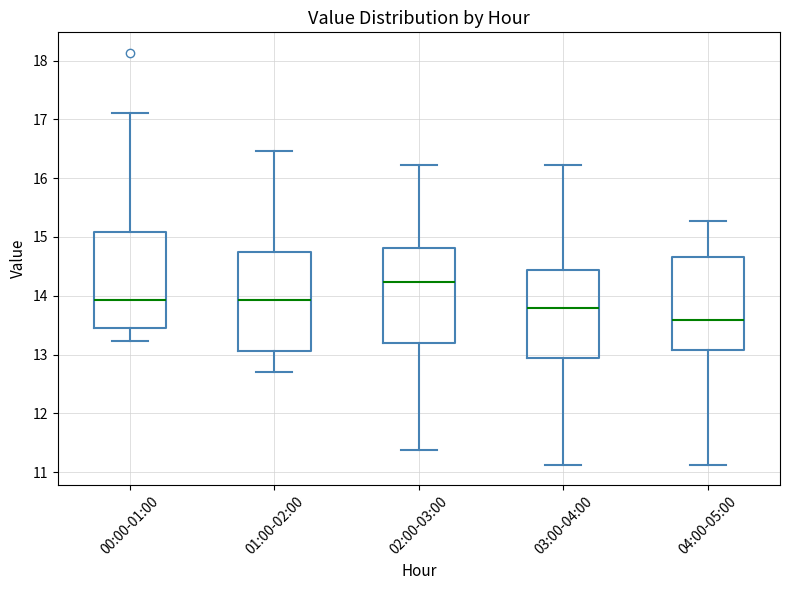

Reading left to right, transcribe this box plot: for each box, give where its median line is, the range the box spans, and where its two whiskers end, as read against the y-axis. The values are not printed on the chart, so give them approximately, as read against the axis.

00:00-01:00: median 13.9, box 13.5 to 15.1, whiskers 13.2 to 17.1
01:00-02:00: median 13.9, box 13.1 to 14.7, whiskers 12.7 to 16.5
02:00-03:00: median 14.2, box 13.2 to 14.8, whiskers 11.4 to 16.2
03:00-04:00: median 13.8, box 12.9 to 14.4, whiskers 11.1 to 16.2
04:00-05:00: median 13.6, box 13.1 to 14.7, whiskers 11.1 to 15.3